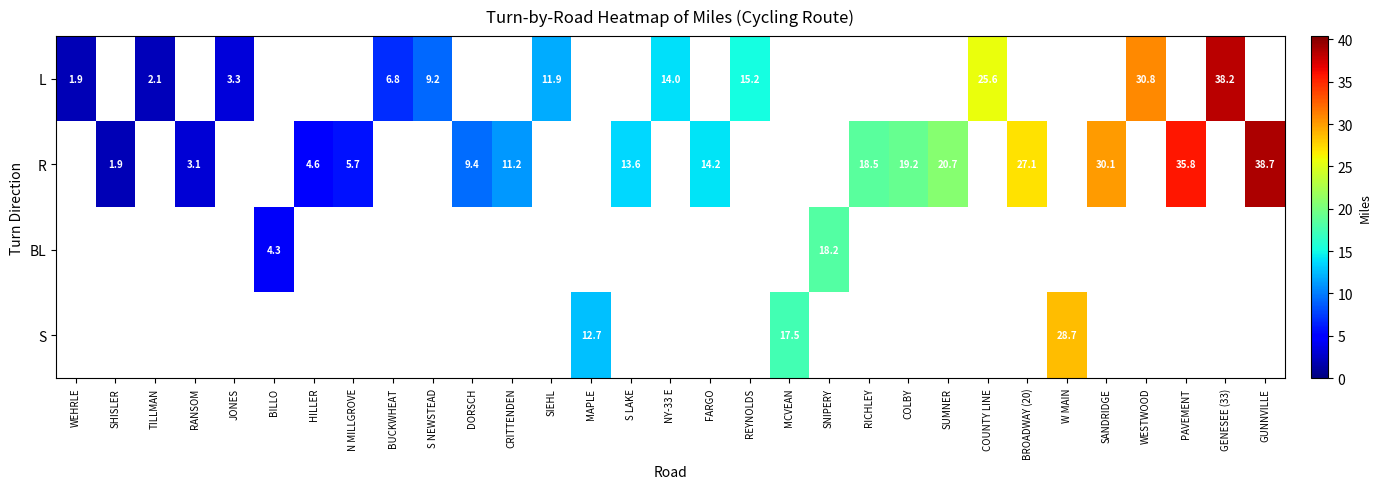

List the series in order of their overall mean, lowest first.

L, R, BL, S